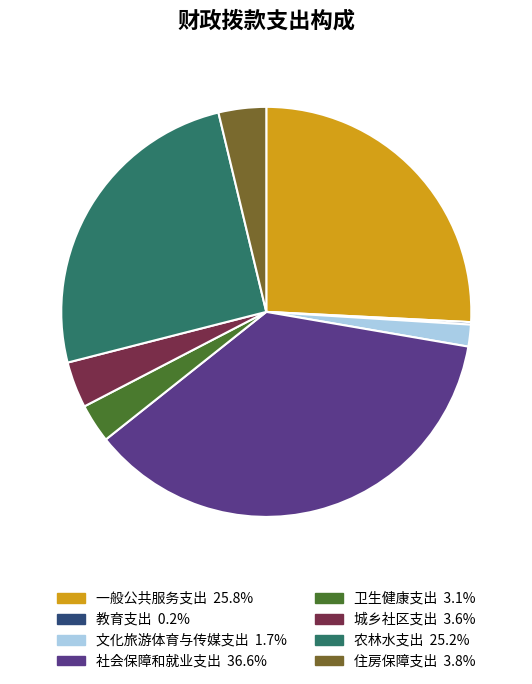

Is 住房保障支出 the majority of the pie?

No